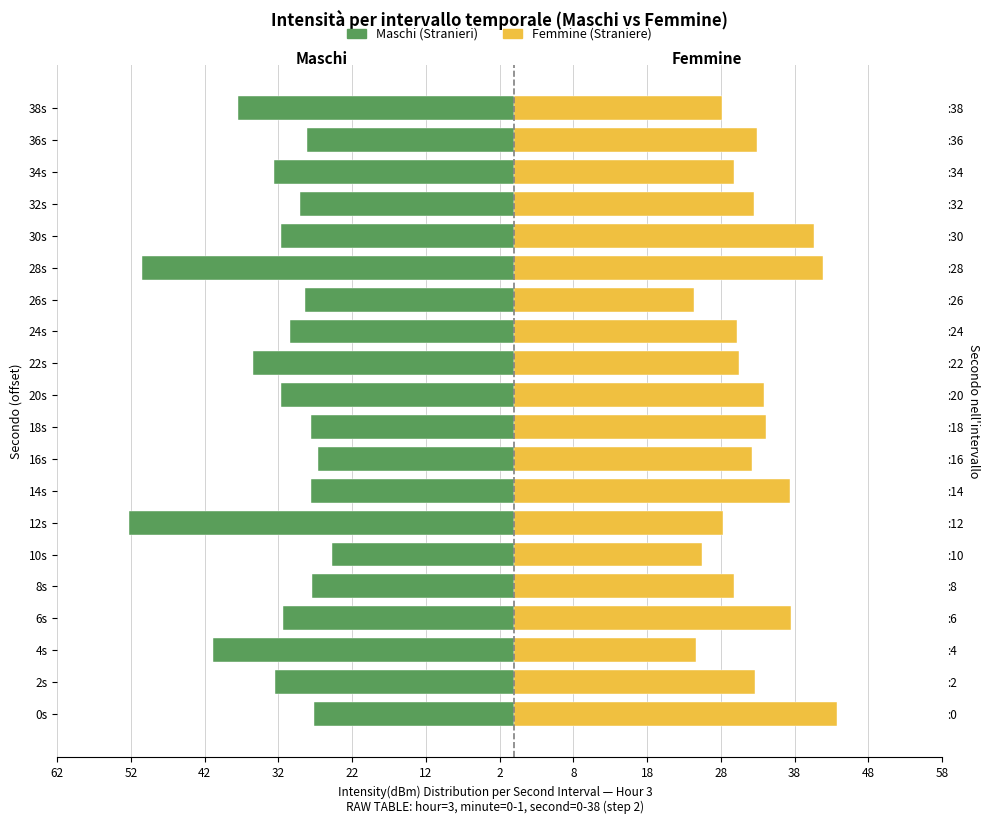

Reading left to right, transcribe all the data shown in this chart.

Maschi: -27.1	-32.5	-40.9	-31.3	-27.4	-24.7	-52.3	-27.6	-26.6	-27.6	-31.6	-35.4	-30.4	-28.4	-50.5	-31.6	-29.1	-32.6	-28.1	-37.5
Femmine: 43.8	32.6	24.7	37.6	29.8	25.5	28.2	37.4	32.2	34.1	33.9	30.4	30.2	24.3	41.9	40.7	32.6	29.8	33.0	28.1